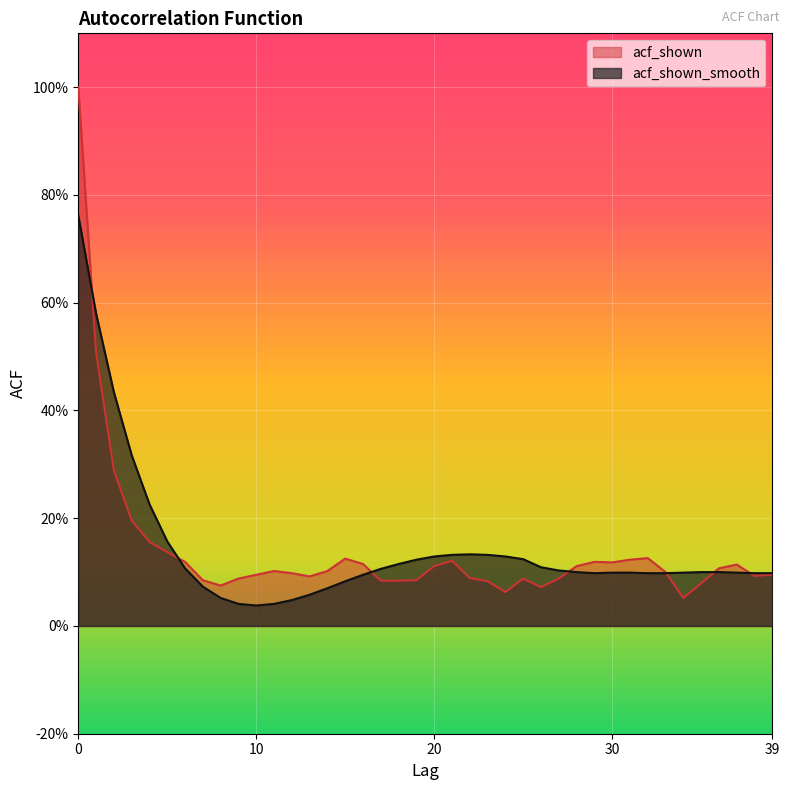

Where is the first local minimum for acf_shown?

8